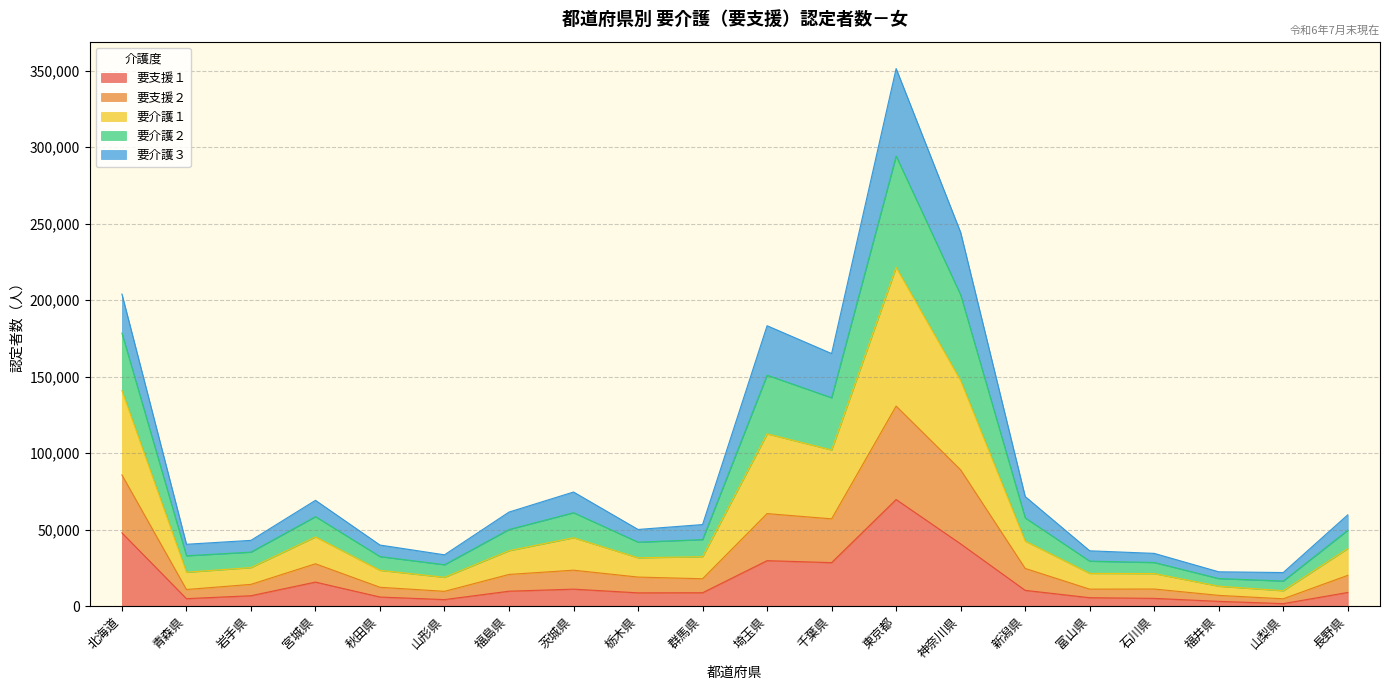

What is the total value across all series at 長野県?

59680